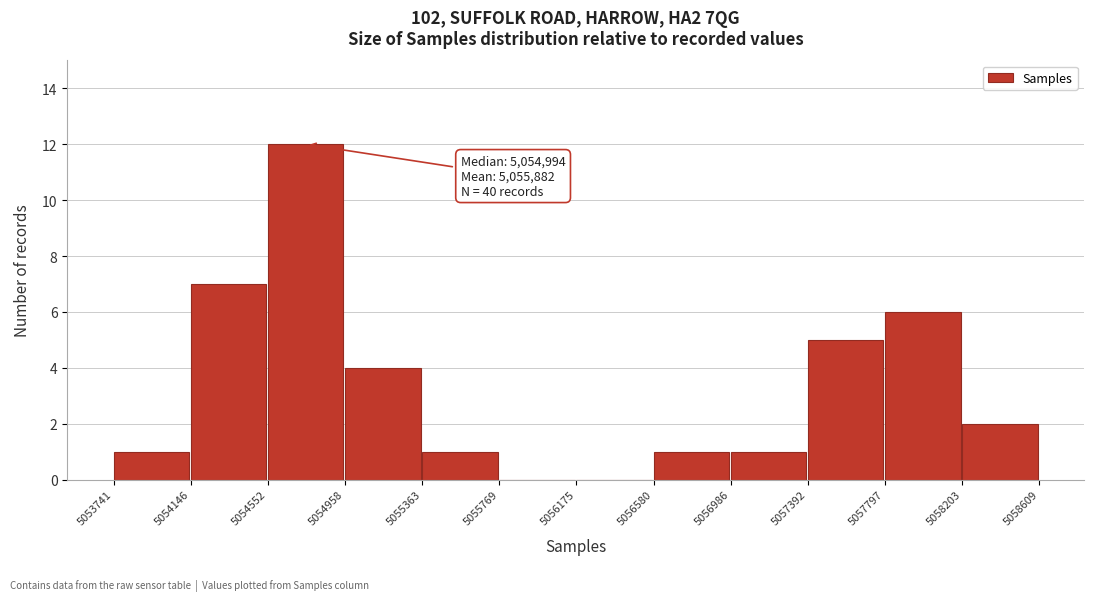

Which range on the x-axis has the tallest bar?

5054552 to 5054958